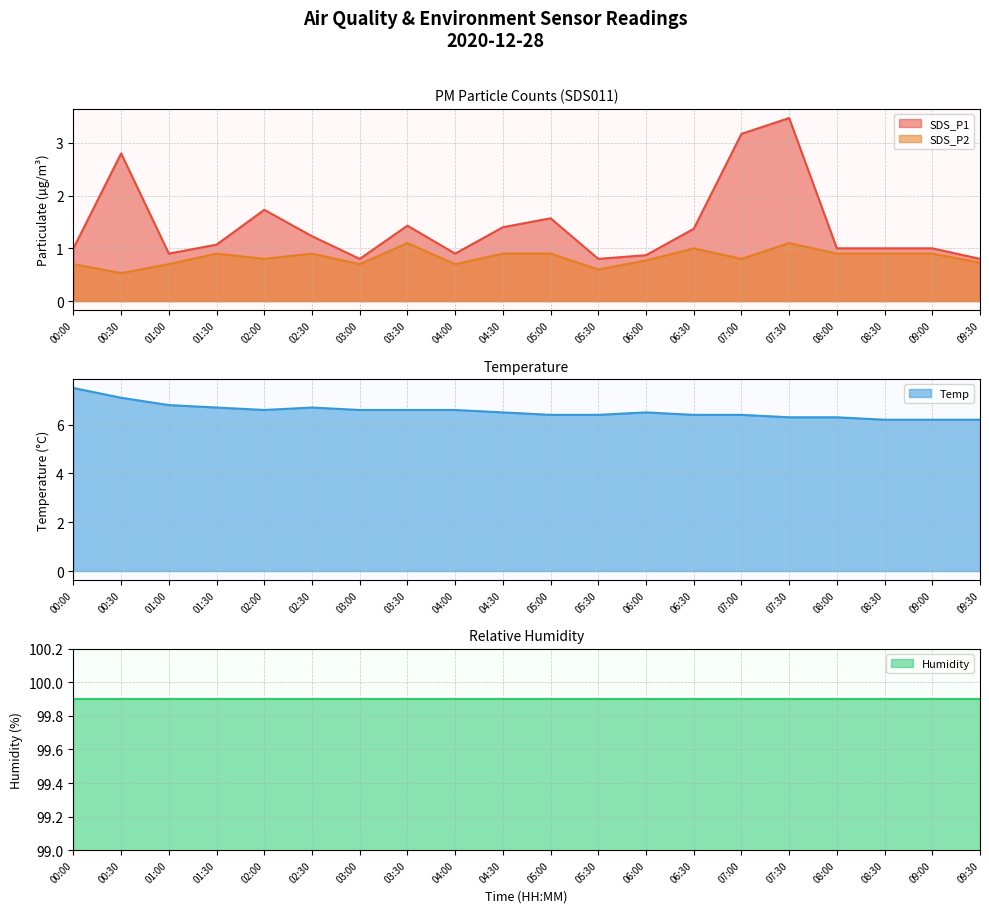

Which series has the largest range (max minus min)?

SDS_P1